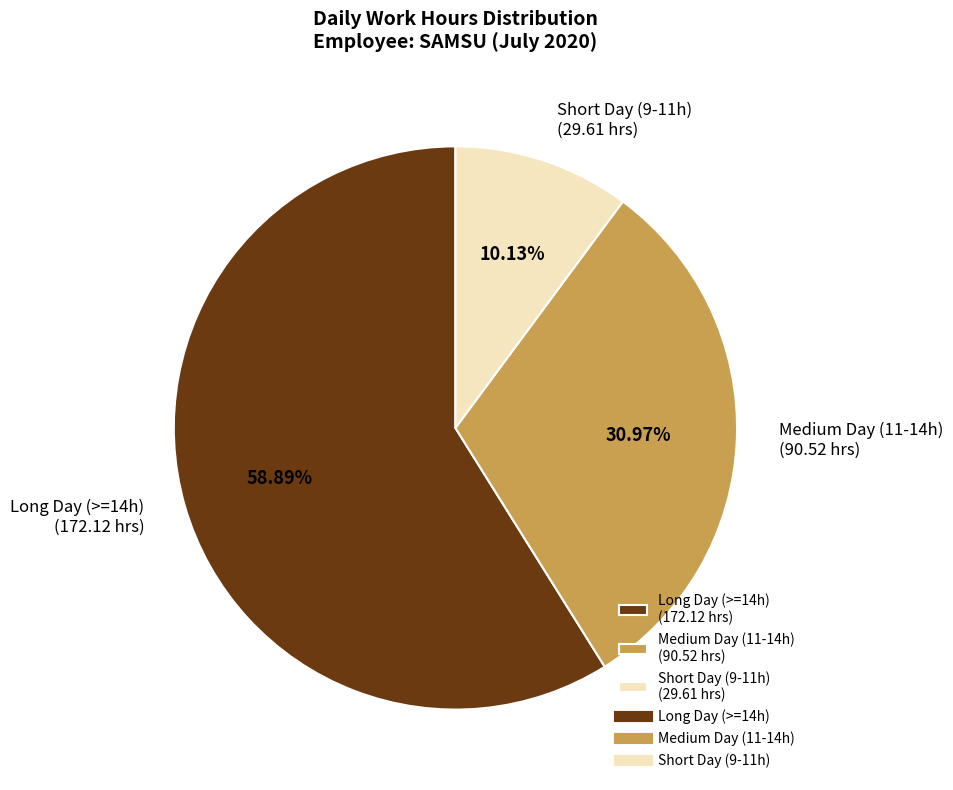

Do Short Day (9-11h) (29.61 hrs) and Long Day (>=14h) (172.12 hrs) together represent more than half of the pie?

Yes